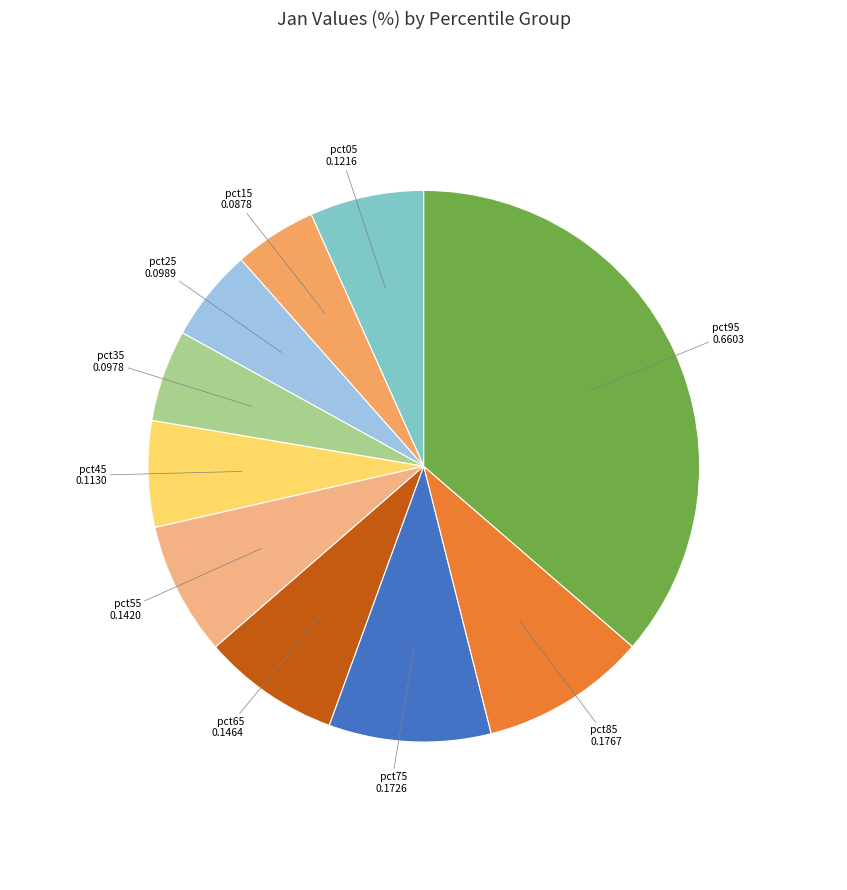

Count the number of slices in the pie.

10